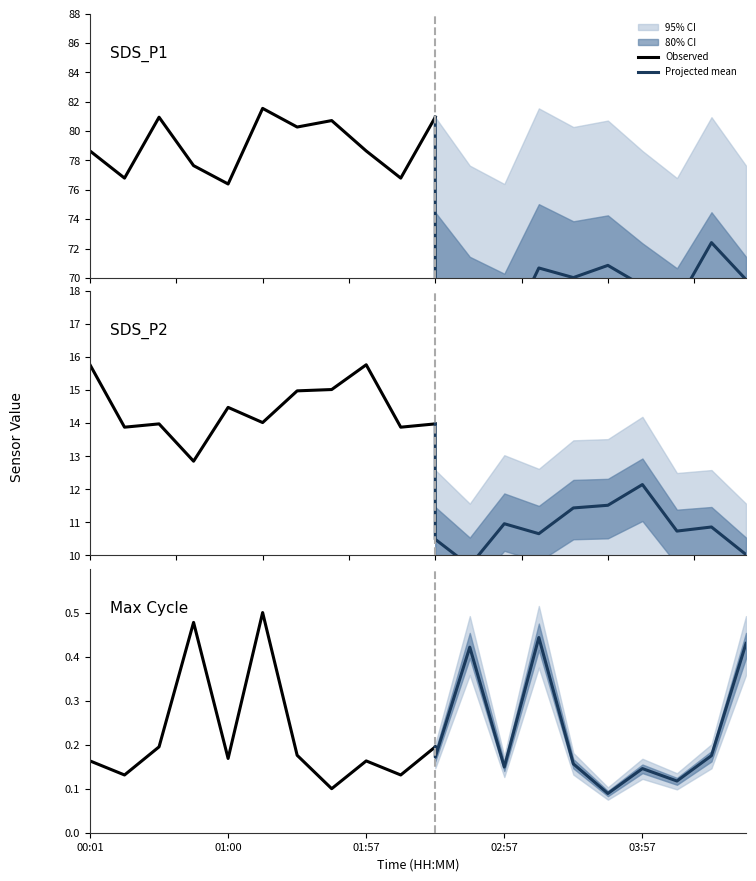

True or false: Projected mean has a value of 0.2 at 5.

False